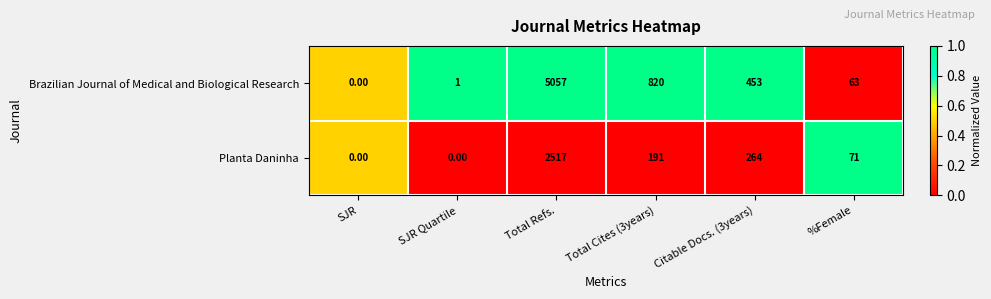

List the series in order of their overall mean, highest first.

Brazilian Journal of Medical and Biological Research, Planta Daninha